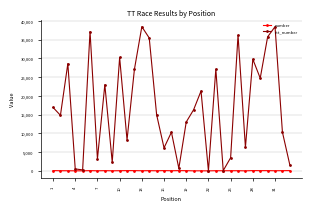

True or false: ctt_number has more than 1 points higher than both neighbors.

True